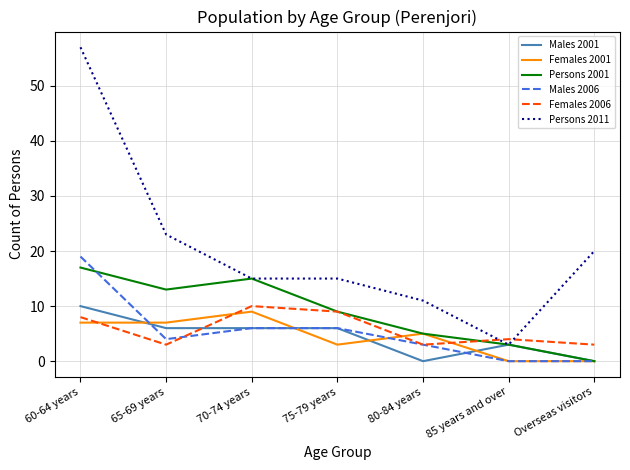

True or false: Persons 2011 and Females 2001 cross at least once.

False